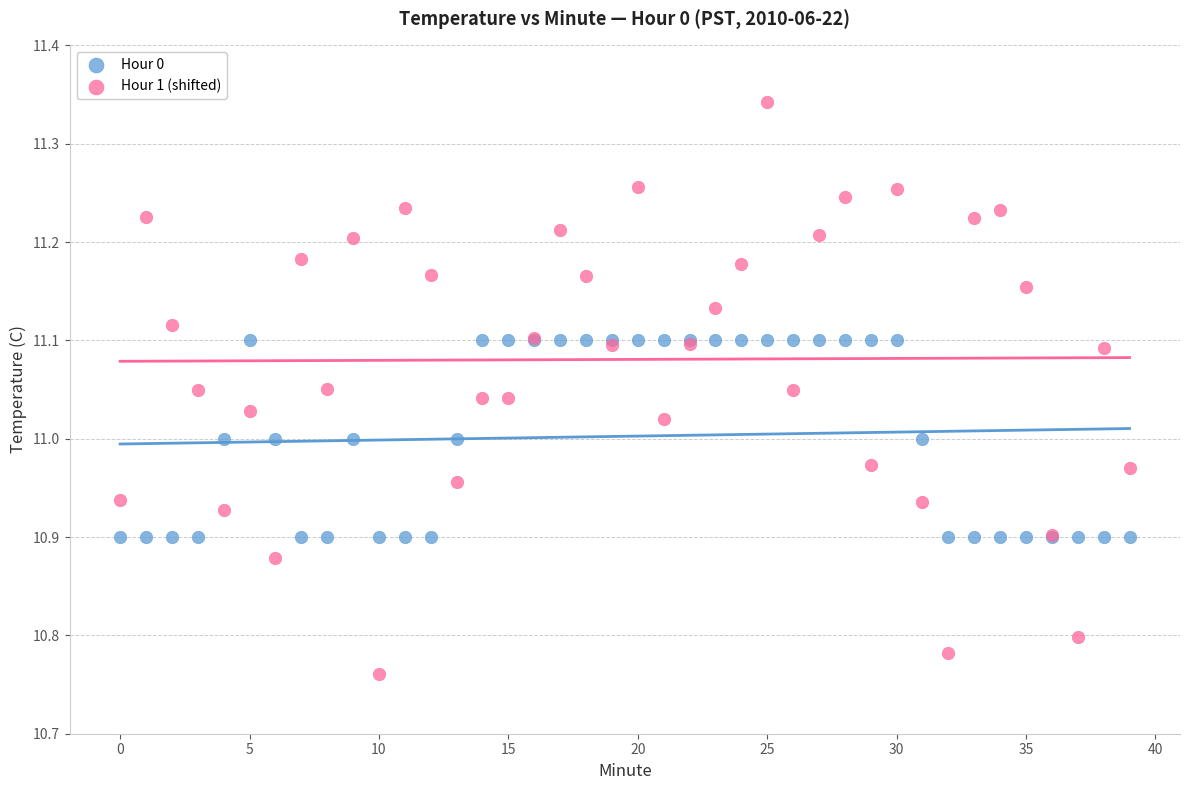

Which series has the widest spread of Y values?

Hour 1 (shifted)